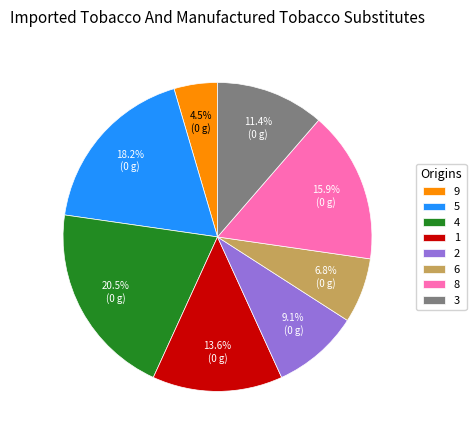

True or false: 4 accounts for 34% of the total.

False